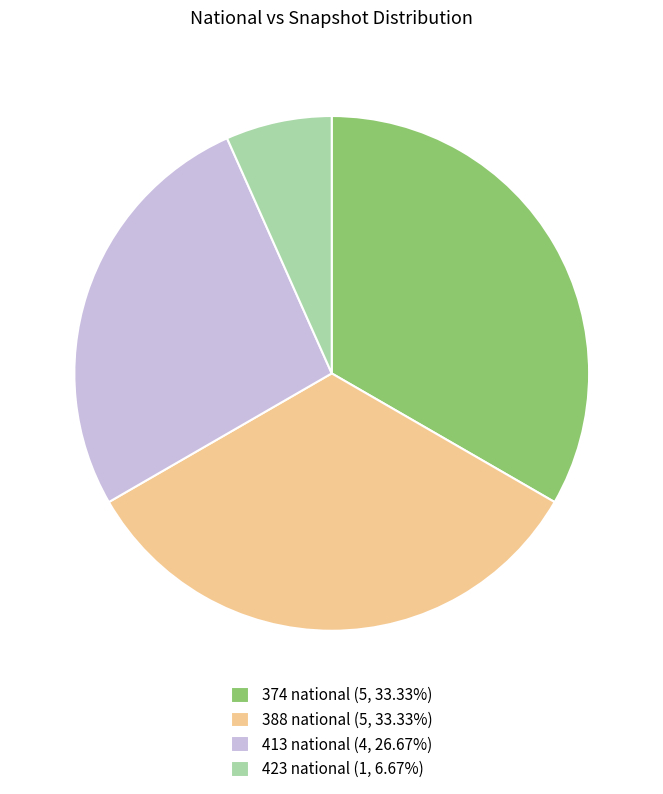

Do 374 national (5, 33.33%) and 413 national (4, 26.67%) together represent more than half of the pie?

Yes